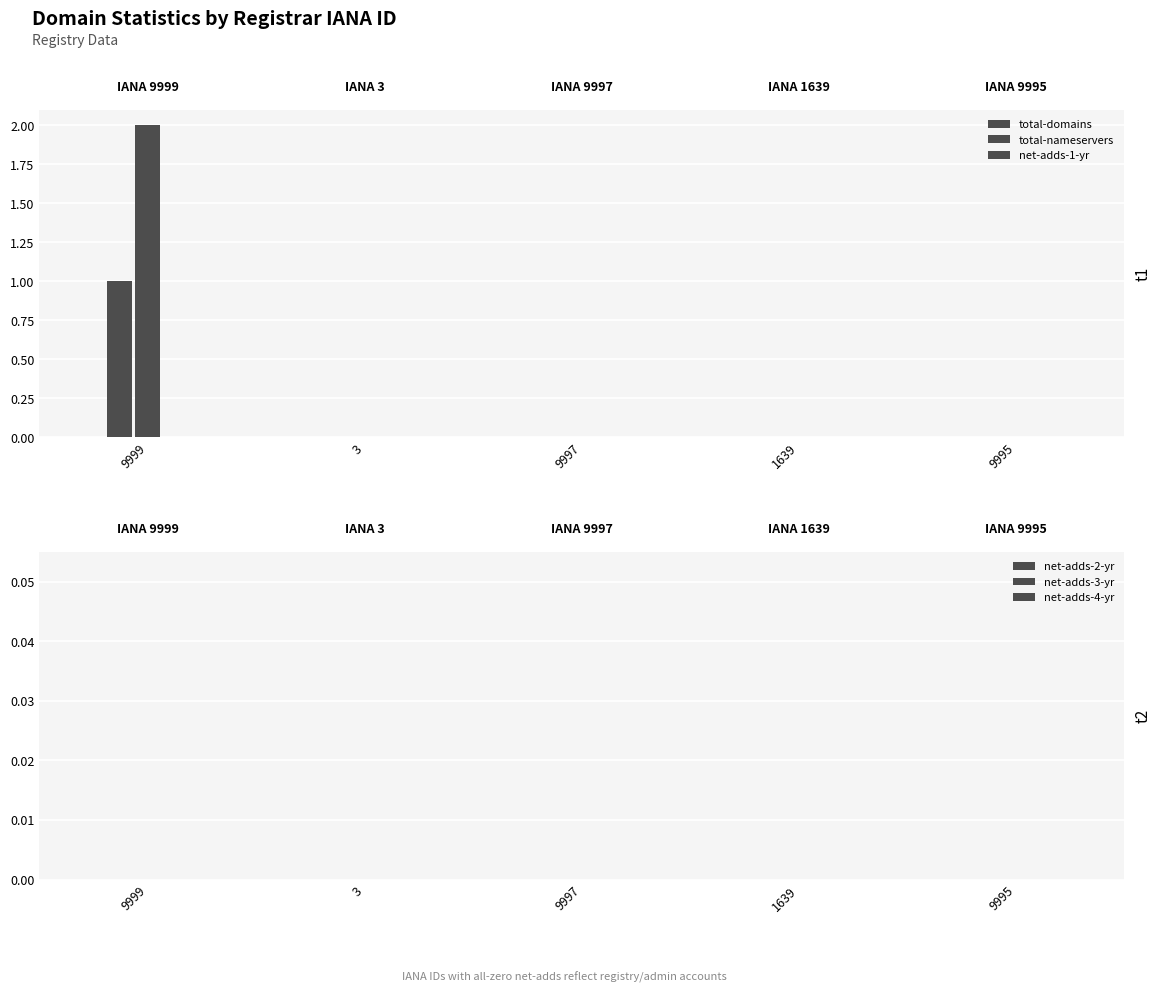

How many groups of bars are there?

5